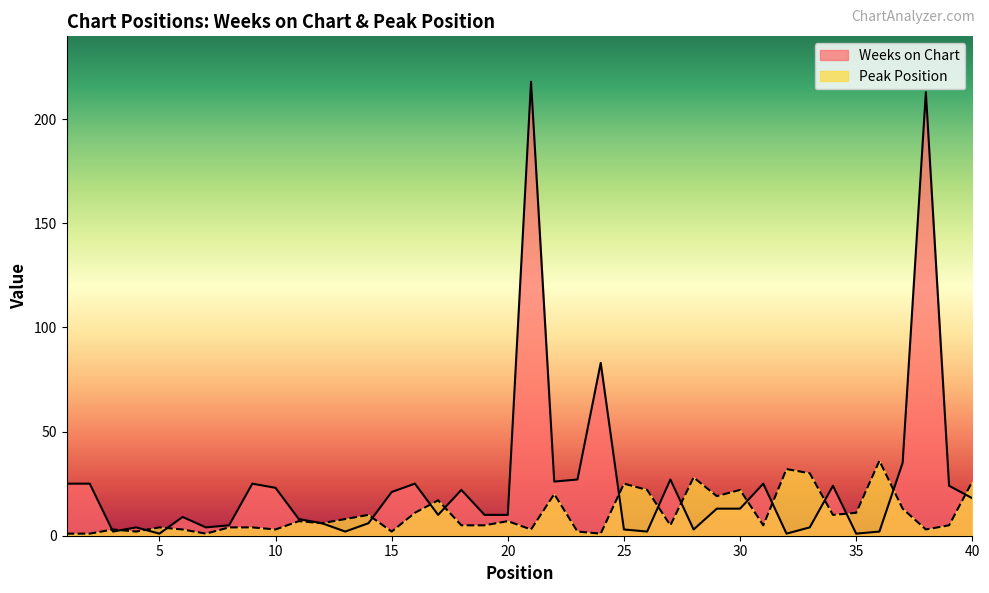

List the labels in order of Weeks on Chart value, largest first.

21, 38, 24, 37, 23, 27, 22, 1, 2, 9, 16, 31, 34, 39, 10, 18, 15, 40, 29, 30, 17, 19, 20, 6, 11, 12, 14, 8, 4, 7, 33, 25, 28, 3, 13, 26, 36, 5, 32, 35